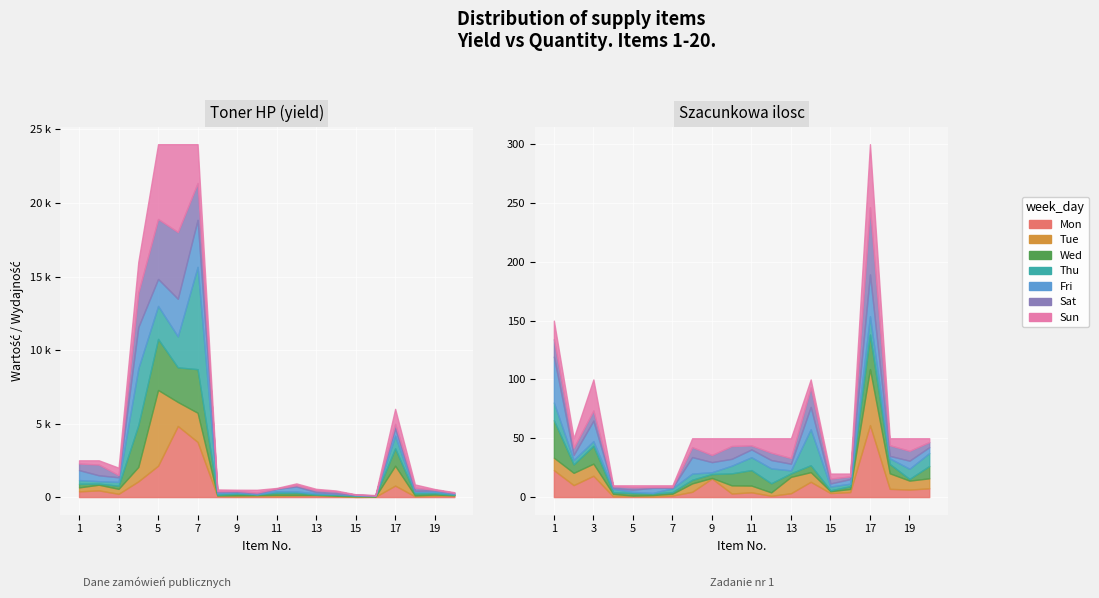

What is the lowest value of the Szacunkowa ilosc series?

10